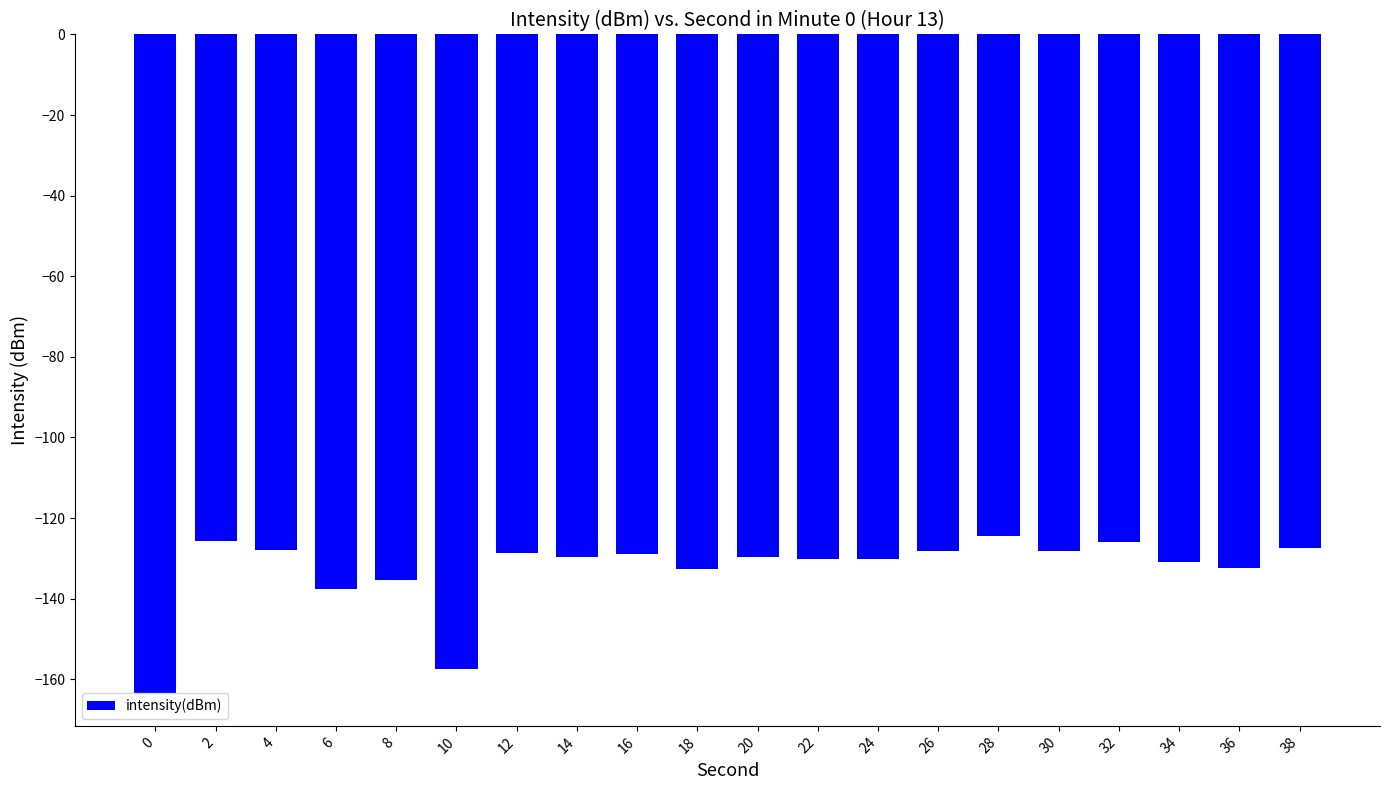

How many bars are there in total?

20